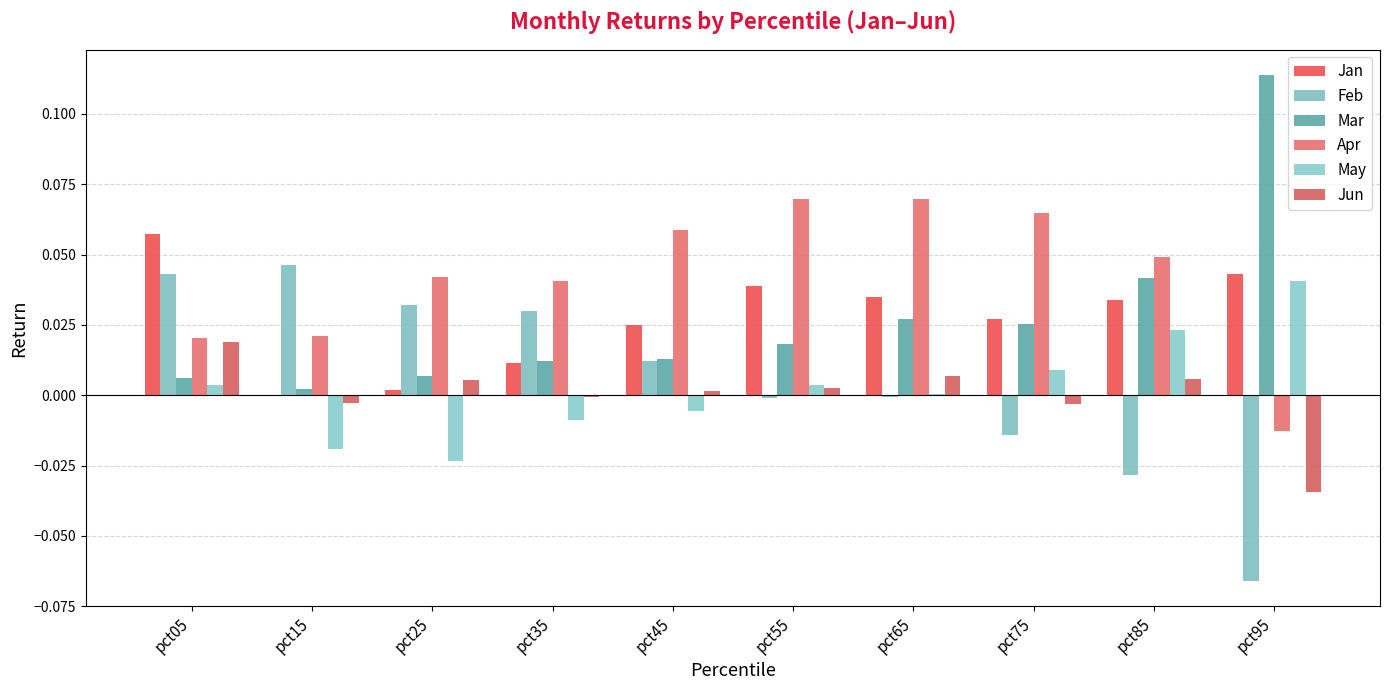

Which series has the largest range (max minus min)?

Feb